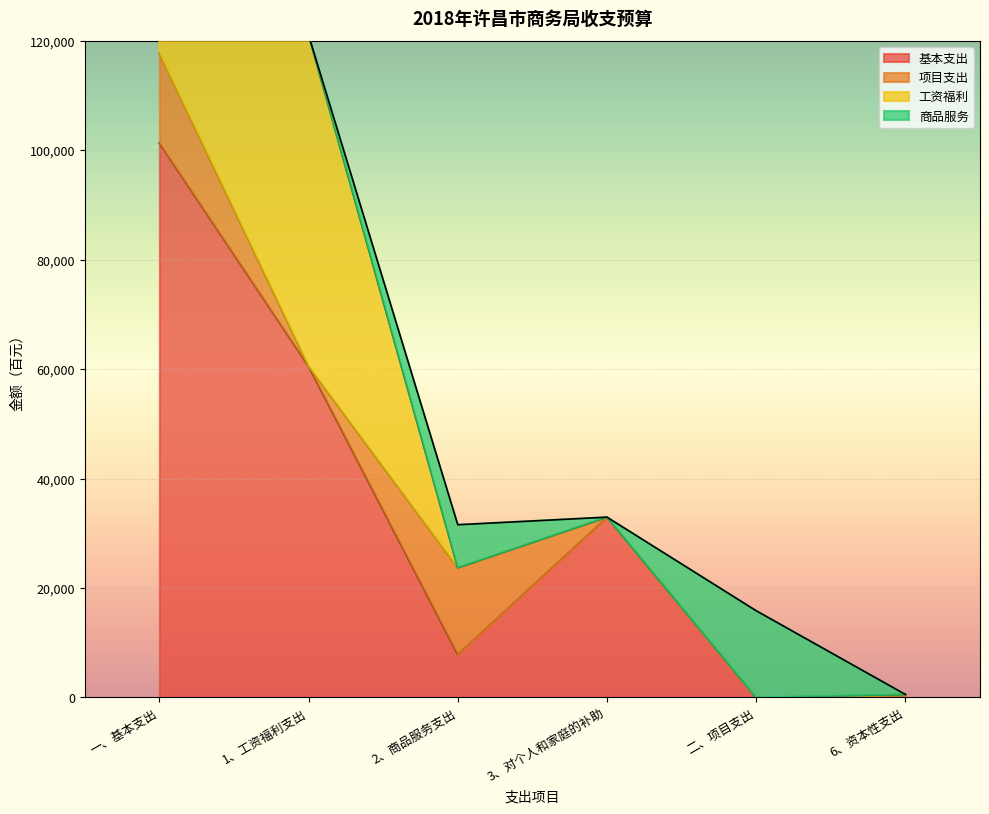

Count the 工资福利 values in the range 0 to 60549.

6